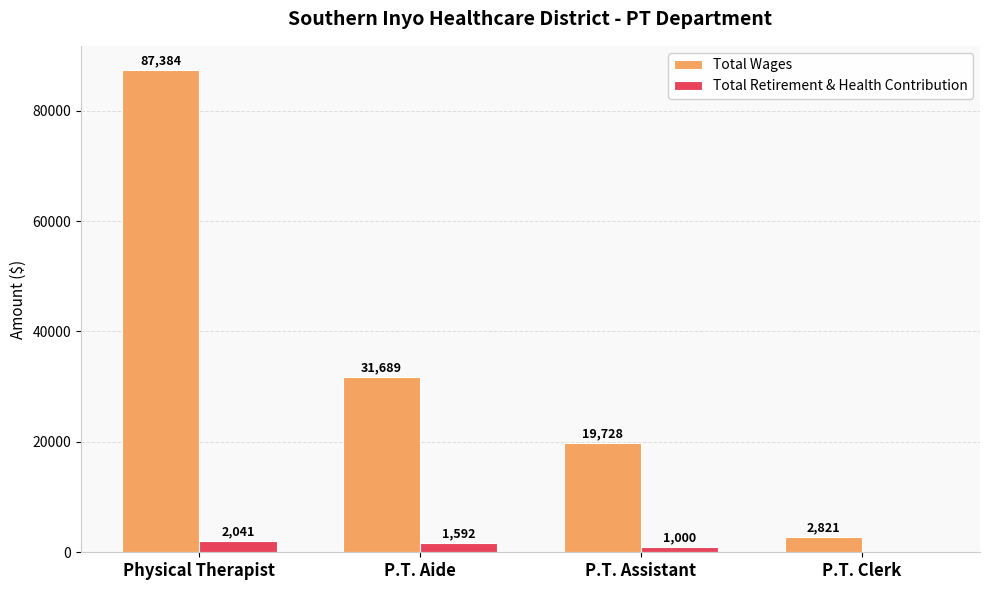

At which label is Total Retirement & Health Contribution closest to 1020?

P.T. Assistant